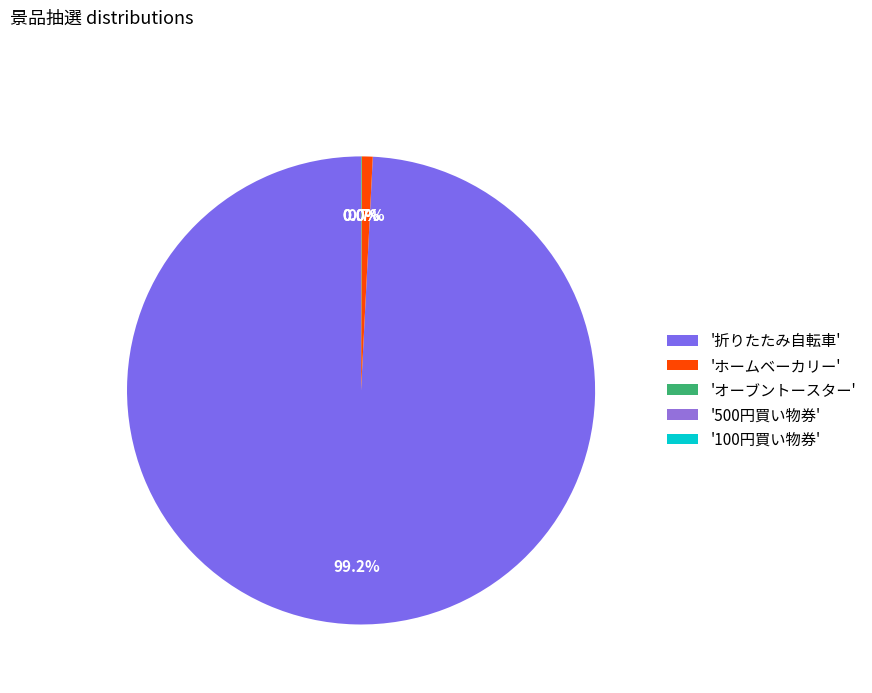

How many slices are in this pie chart?

5